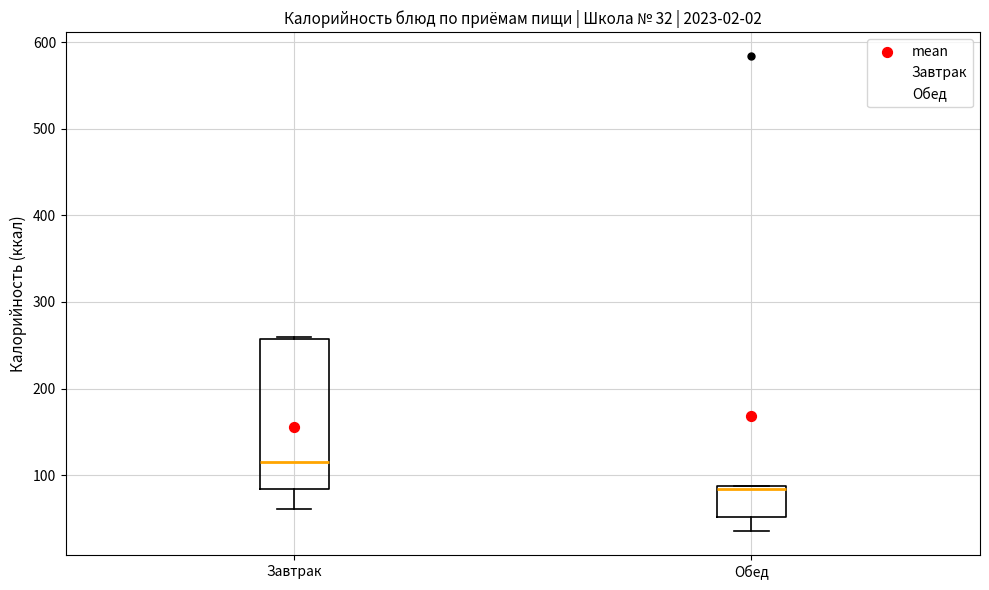

Comparing the boxes themselves (not the whiskers), which one is the tallest?

Завтрак